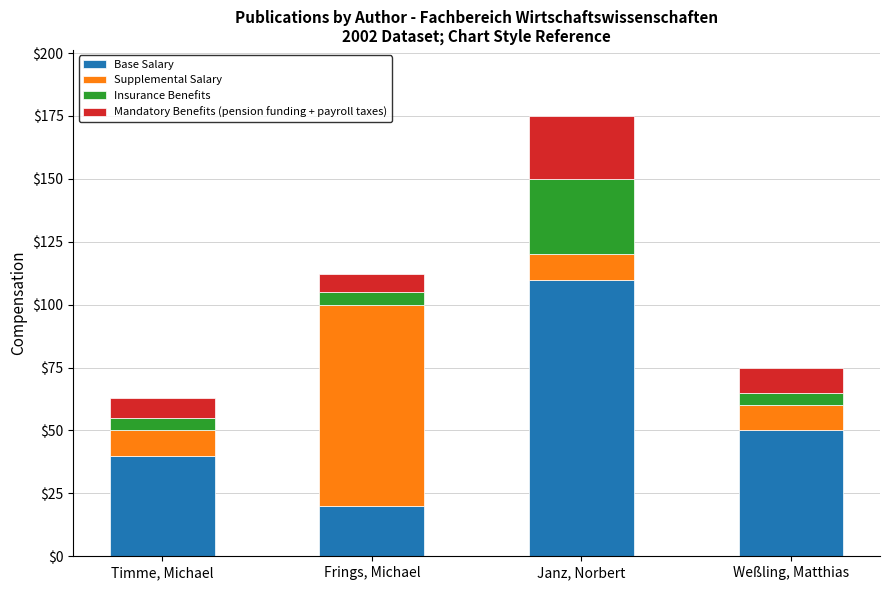

True or false: Base Salary has a value of 20 at Frings, Michael.

True